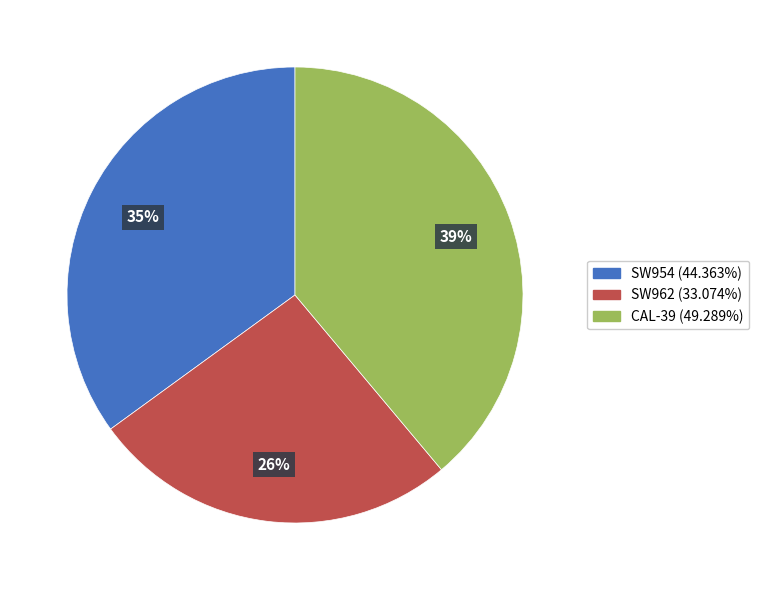

To the nearest percent, what is the average slice percentage?

33%